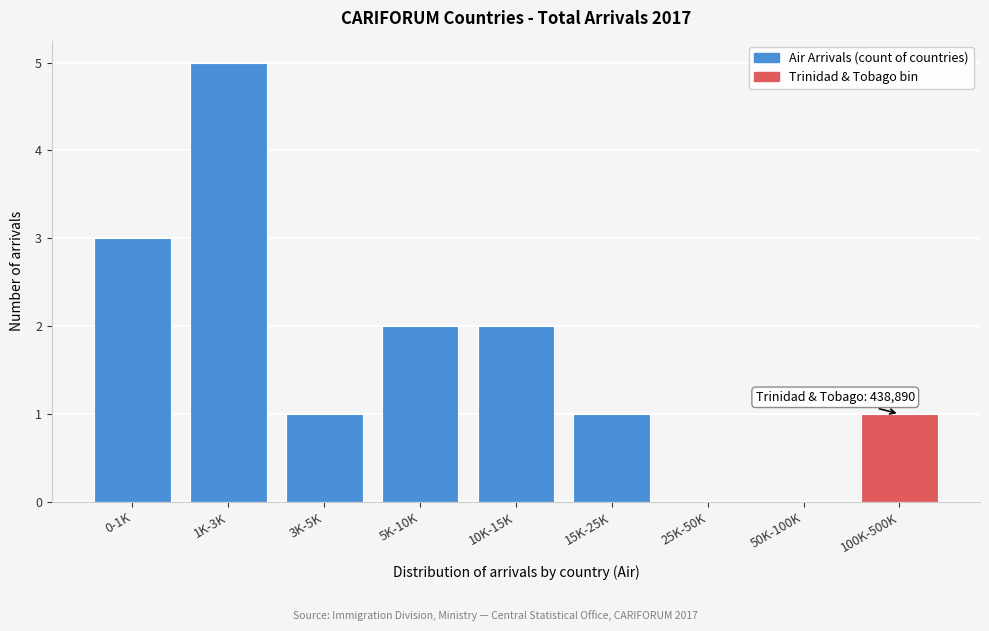

Reading left to right, extract all data points from this chart.

0-1K=3	1K-3K=5	3K-5K=1	5K-10K=2	10K-15K=2	15K-25K=1	25K-50K=0	50K-100K=0	100K-500K=1